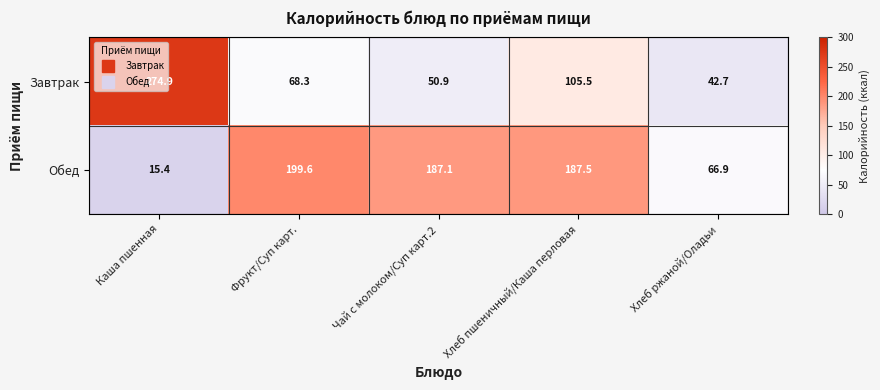

What is the difference between the highest and lowest values at Хлеб пшеничный/Каша перловая?

82.0